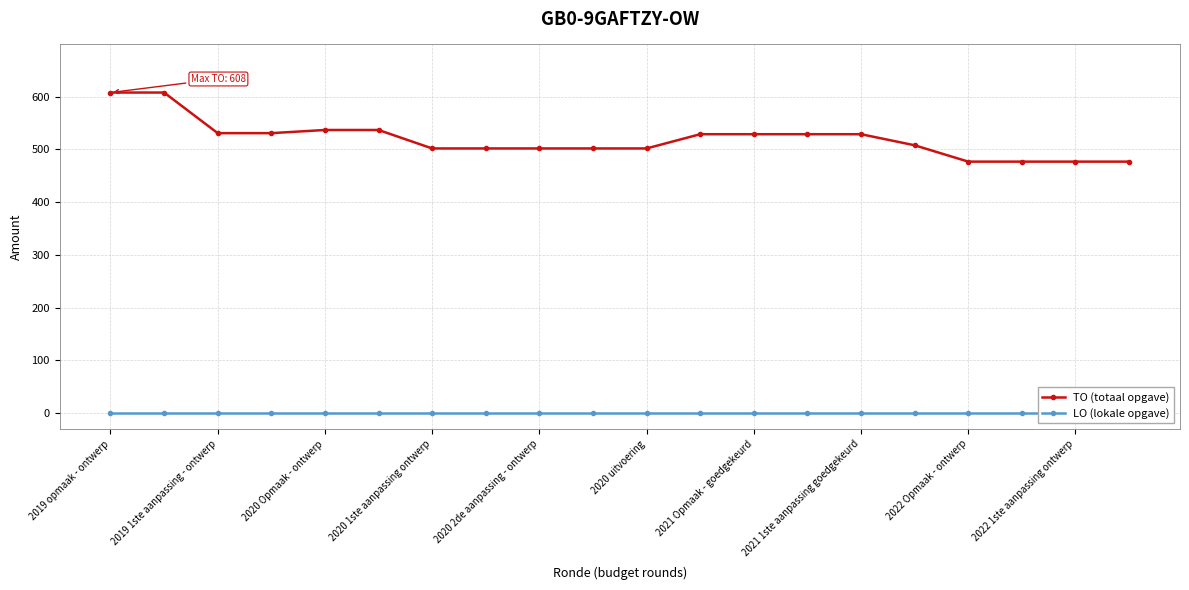

The value of TO (totaal opgave) at 2020 2de aanpassing - ontwerp is 105. True or false?

False